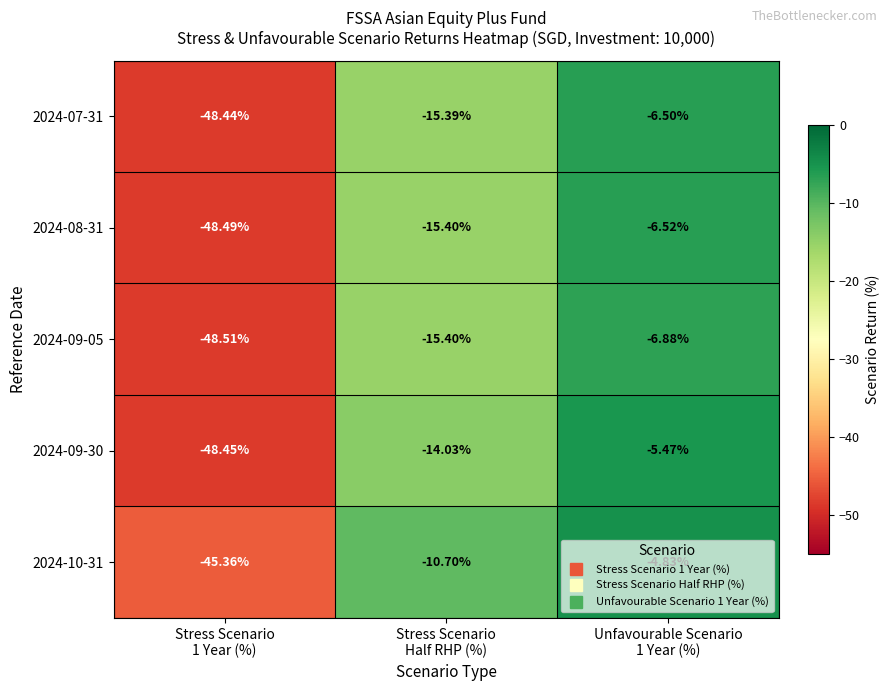

At which category is the sum across all series the highest?

Unfavourable Scenario
1 Year (%)